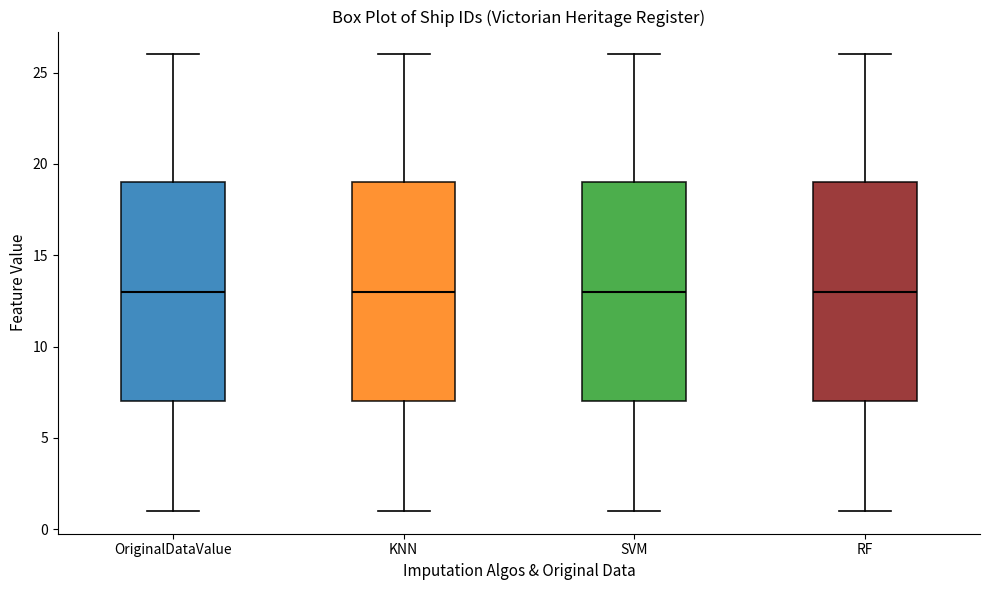

Reading left to right, read every box against the y-axis: the position of its median line, the range the box covers, and the ends of its whiskers. The values are not printed on the chart, so give them approximately, as read against the axis.

OriginalDataValue: median 13, box 7 to 19, whiskers 1 to 26
KNN: median 13, box 7 to 19, whiskers 1 to 26
SVM: median 13, box 7 to 19, whiskers 1 to 26
RF: median 13, box 7 to 19, whiskers 1 to 26